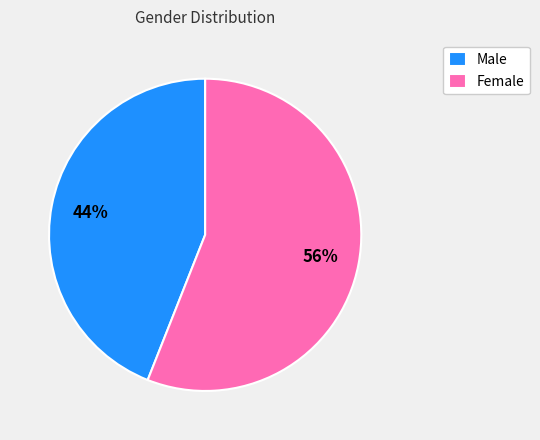

Which slice is the largest?

Female